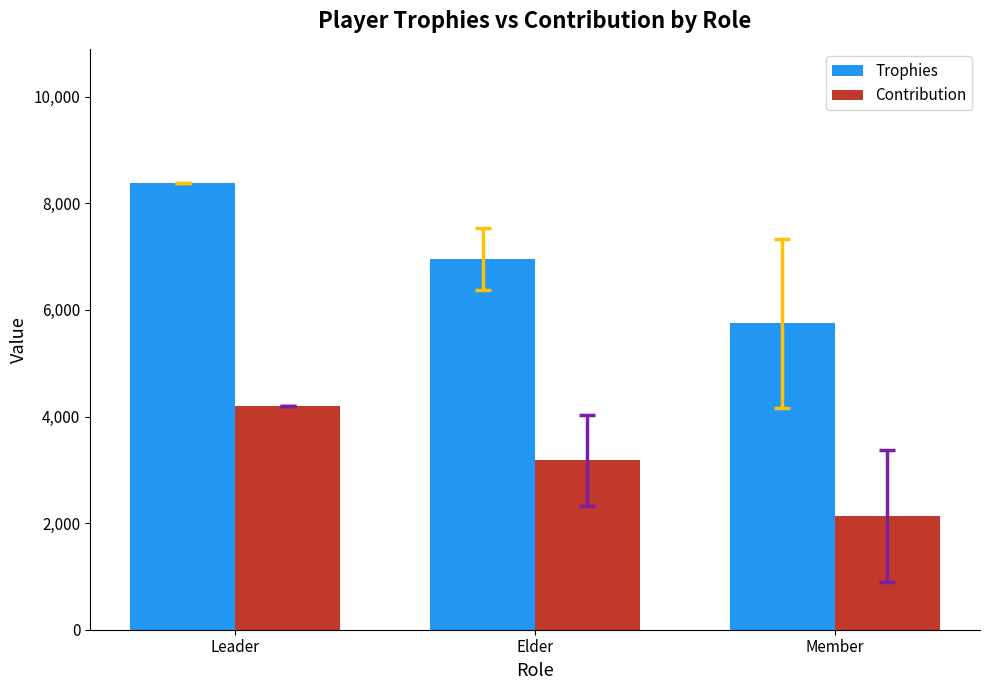

Which series changed the most between Leader and Elder?

Trophies